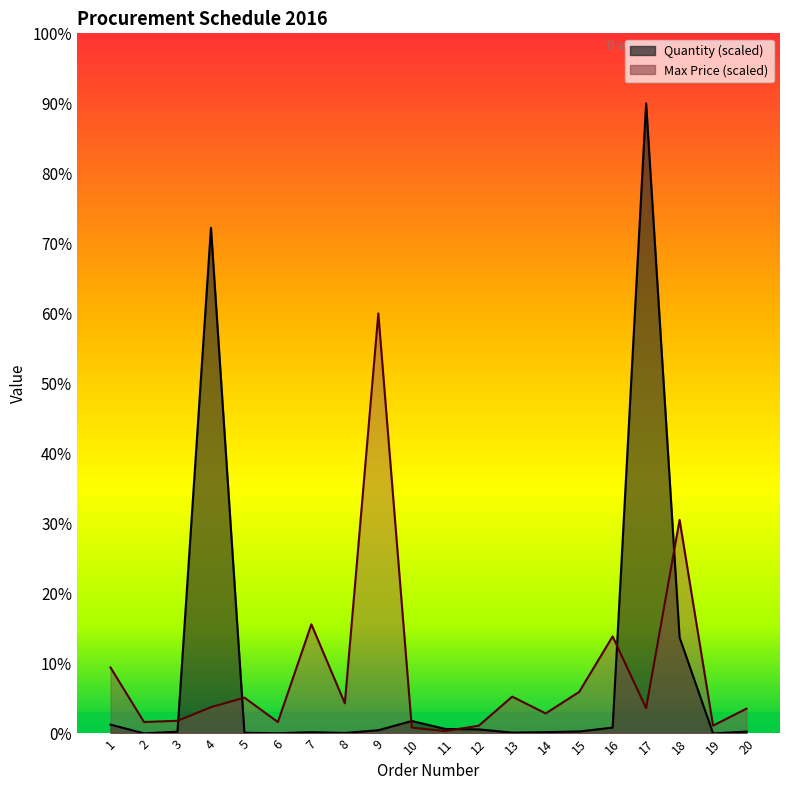

At which label does Max Price first exceed 37?

1